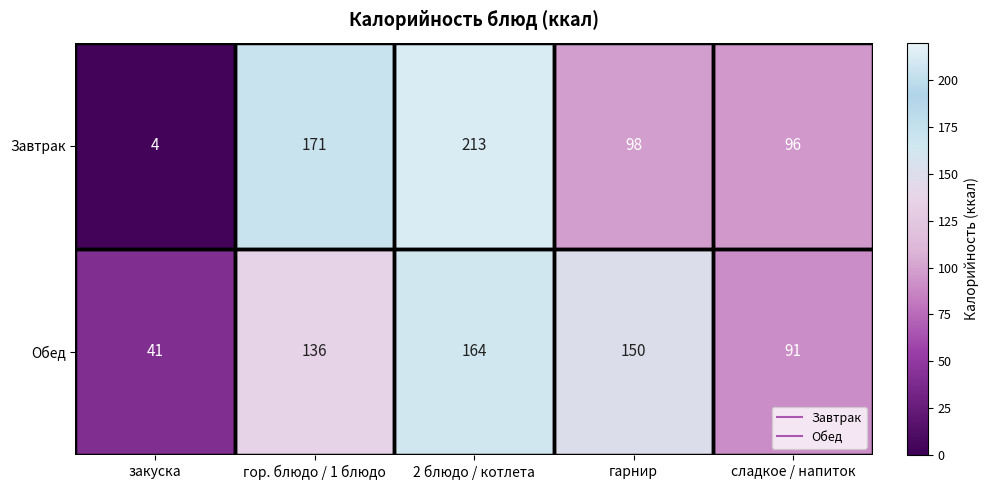

Count the number of data series in this chart.

2